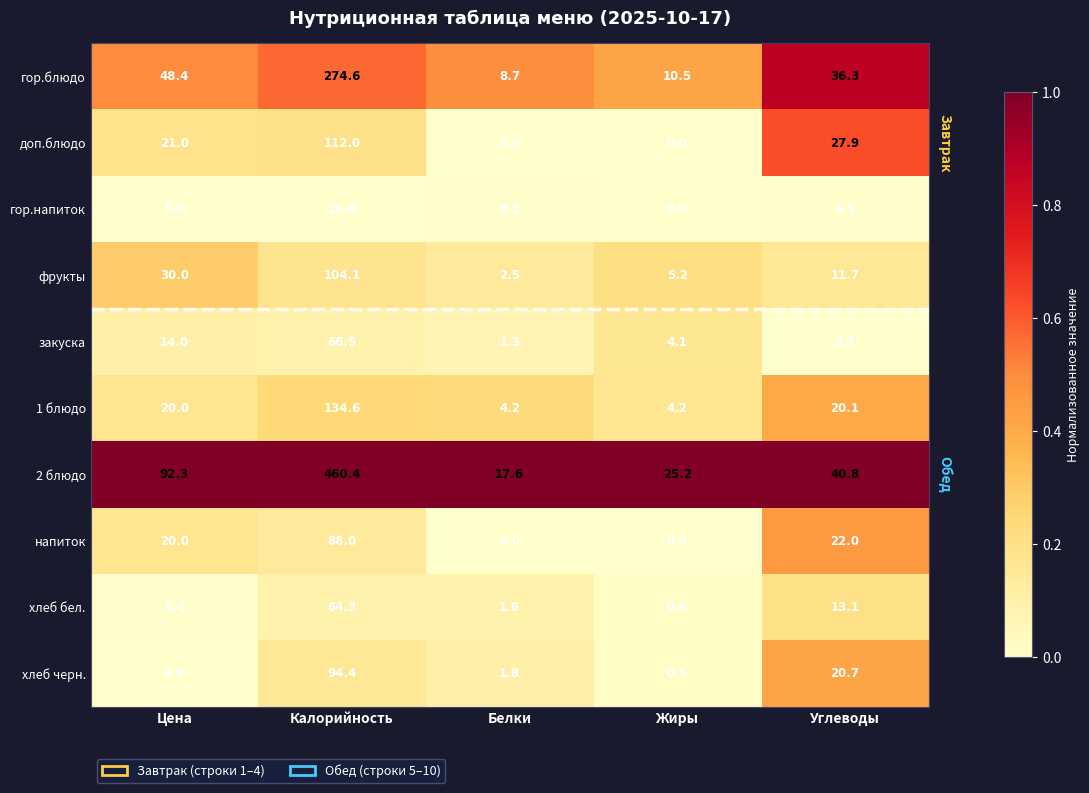

Between Калорийность and Белки, which series saw the biggest shift?

2 блюдо